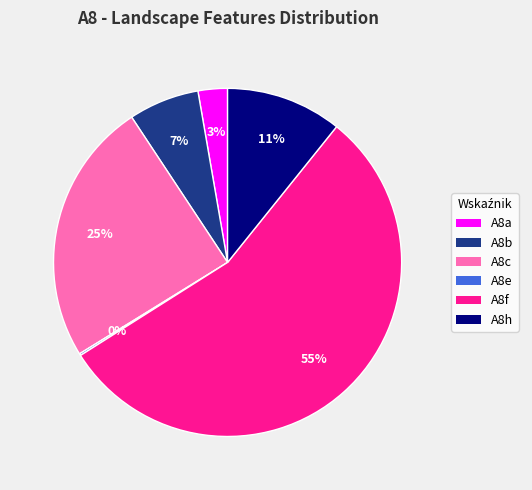

To the nearest percent, what portion does A8c represent?

25%